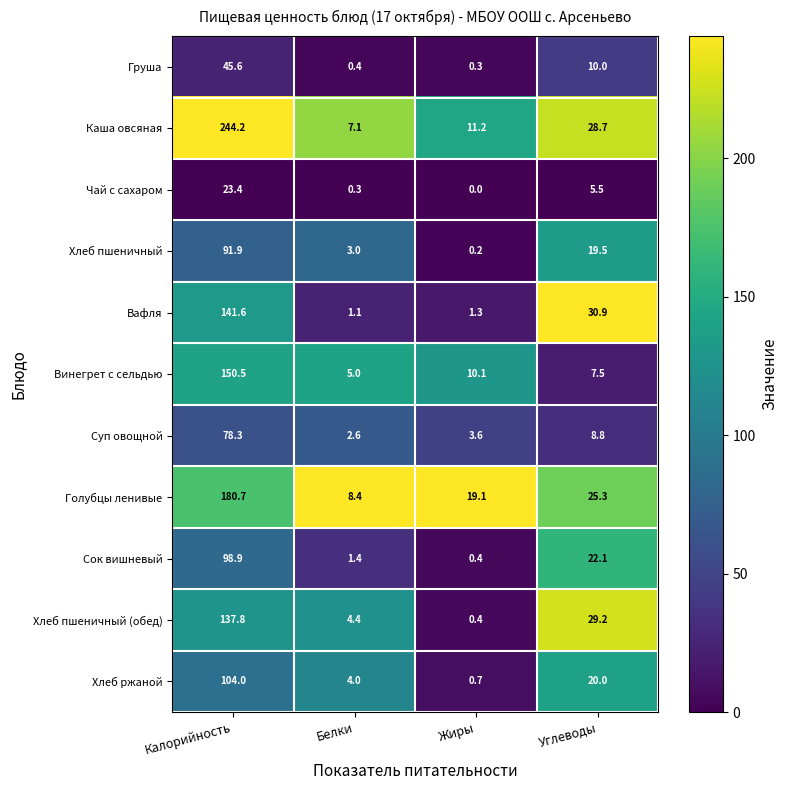

At which category does the chart reach its peak across all series?

Калорийность